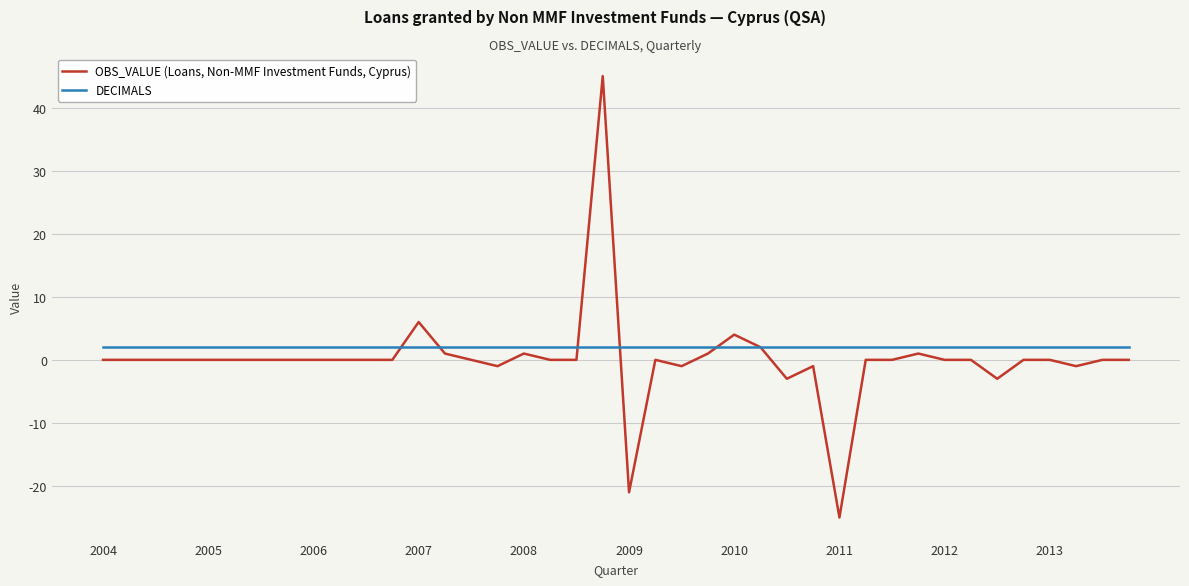

List the series in order of their overall mean, lowest first.

OBS_VALUE (Loans, Non-MMF Investment Funds, Cyprus), DECIMALS